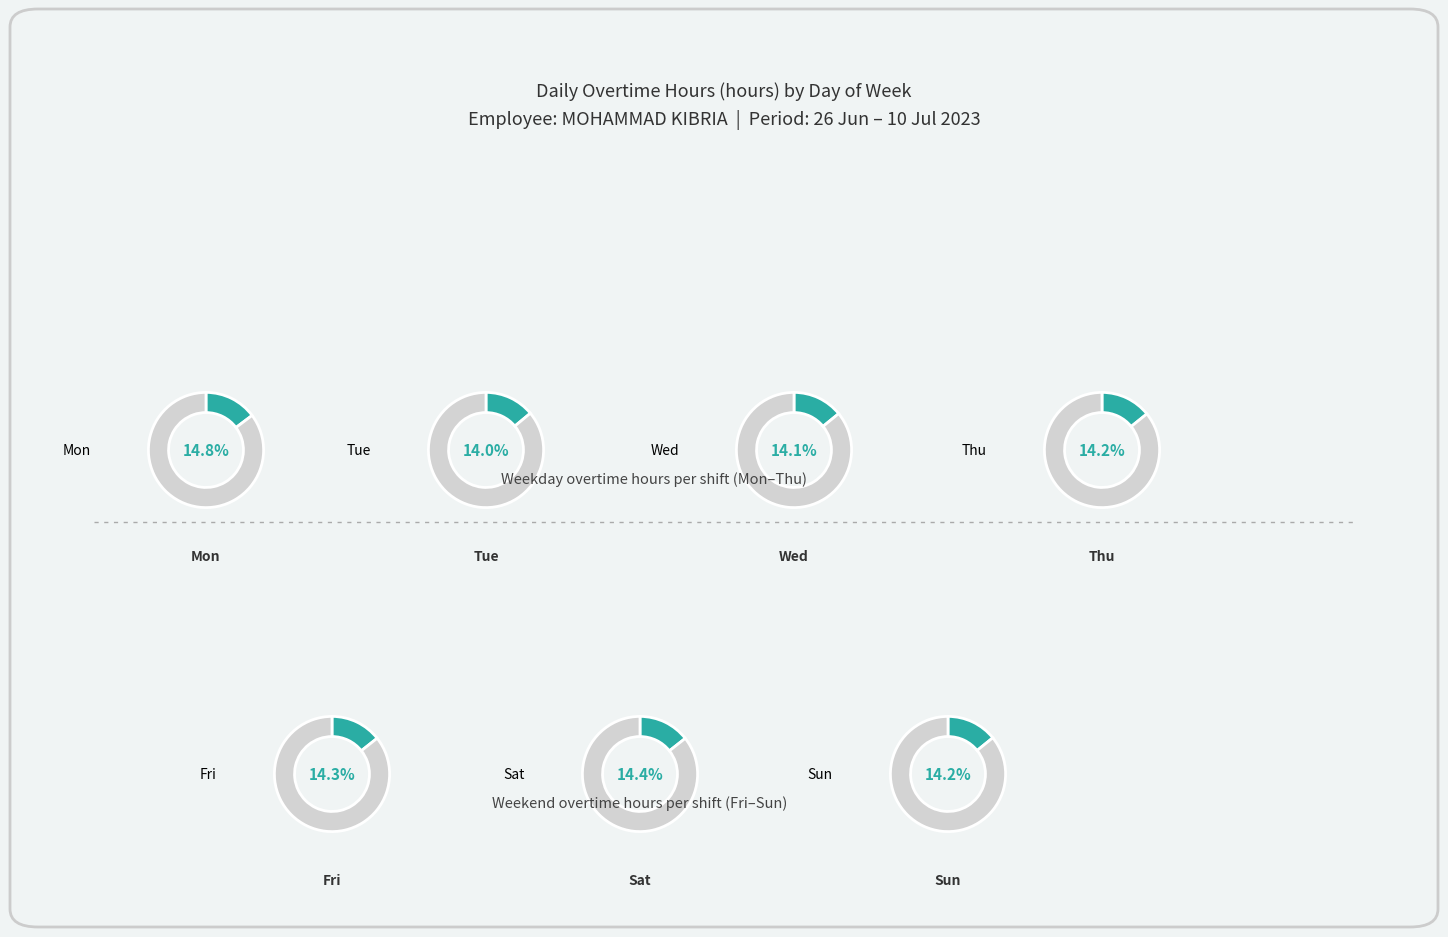

Count the number of slices in the pie.

7